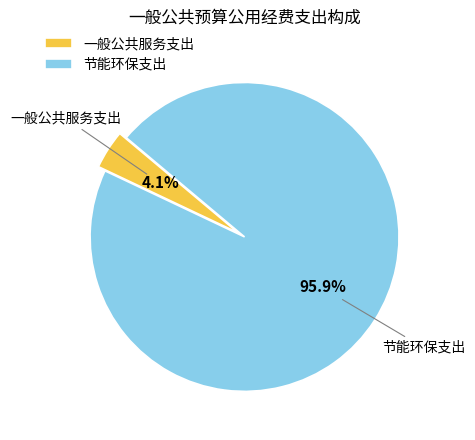

What percentage do 一般公共服务支出 and 节能环保支出 together represent?

100.0%